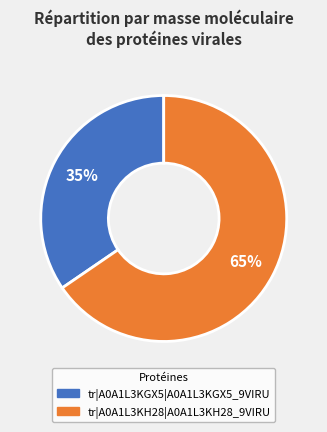

Between tr|A0A1L3KGX5|A0A1L3KGX5_9VIRU and tr|A0A1L3KH28|A0A1L3KH28_9VIRU, which is larger?

tr|A0A1L3KH28|A0A1L3KH28_9VIRU